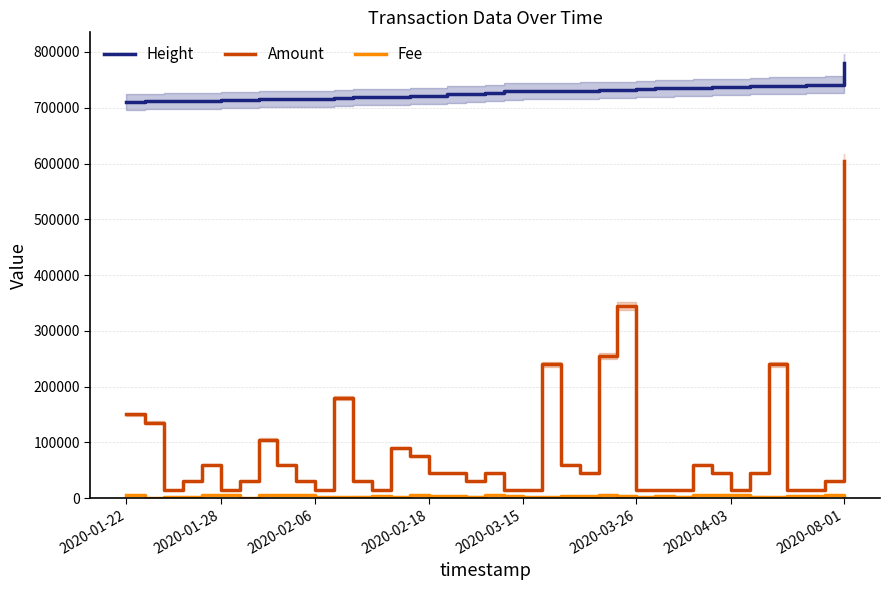

In Amount, how many points are lower than both neighbors (excluding endpoints)?

7